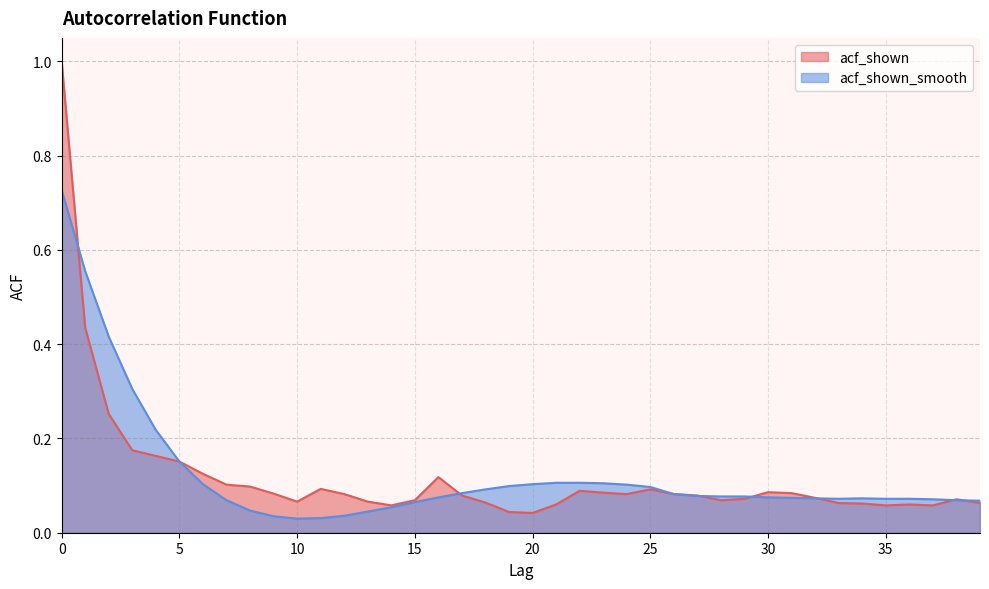

At how many categories does at least one series exceed 0?

40